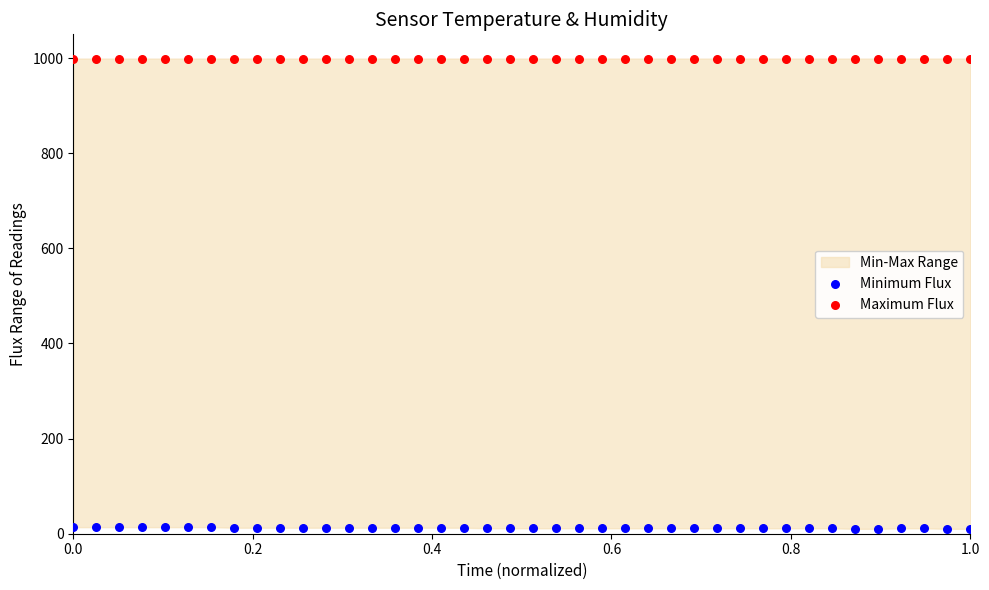

Which series contains the highest Y value?

Maximum Flux